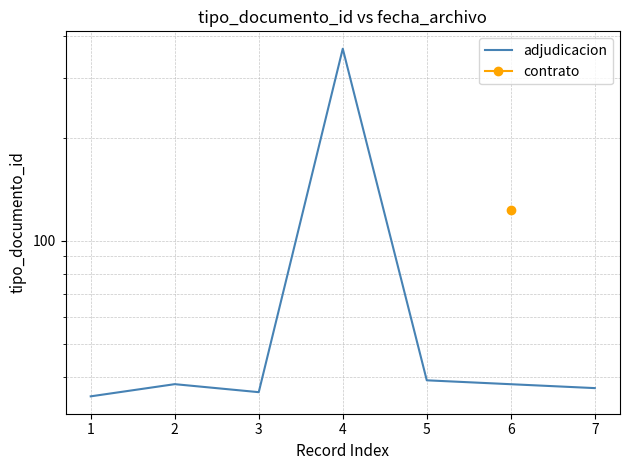

What is the sum of all values?

551